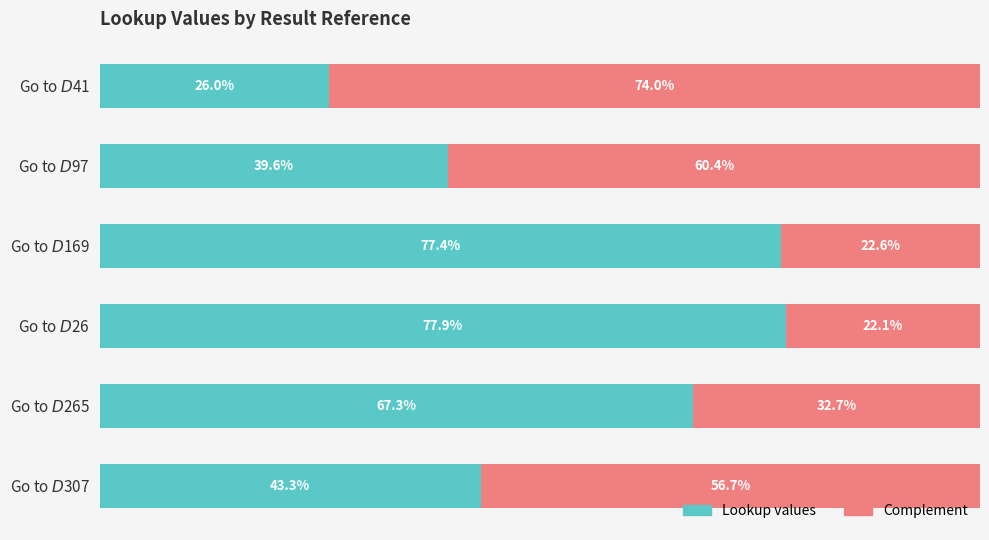

List the series in order of their overall mean, lowest first.

Complement, Lookup values